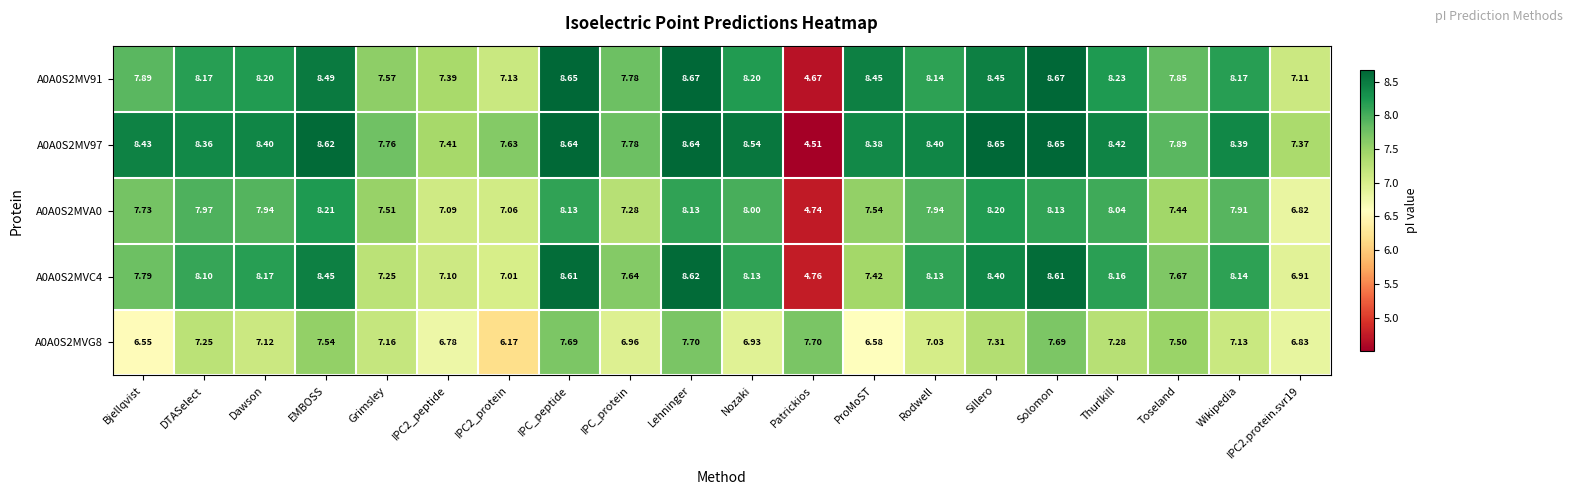

Is the value of A0A0S2MVA0 at Sillero greater than the value of A0A0S2MVC4 at DTASelect?

Yes